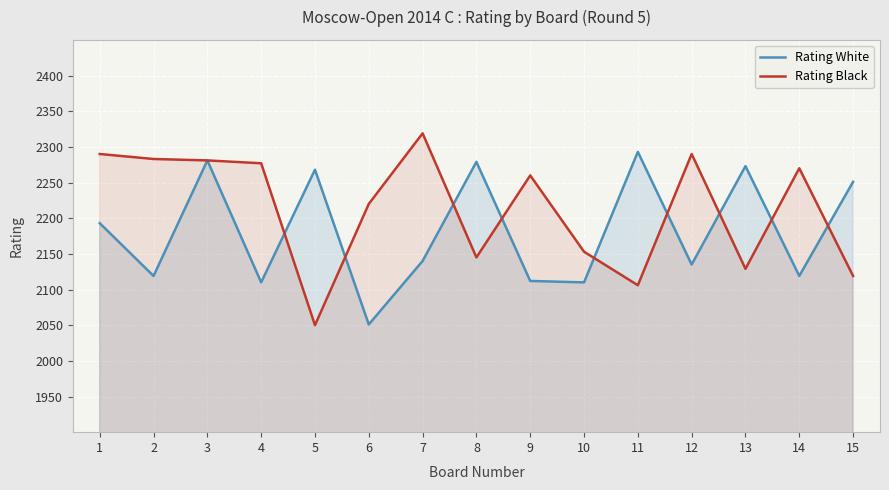

What is the difference between the highest and lowest values at 12?

155